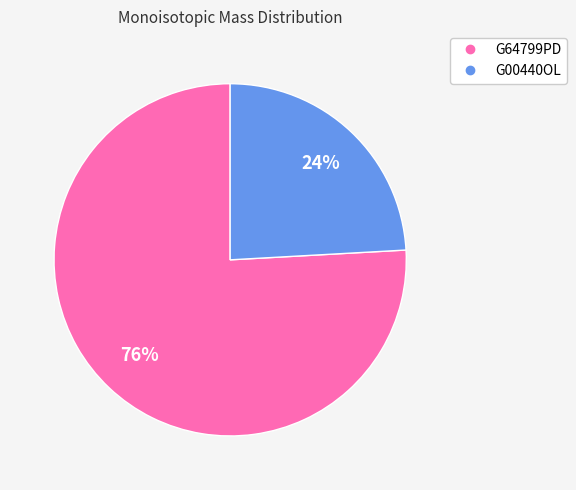

To the nearest percent, what is the average slice percentage?

50%